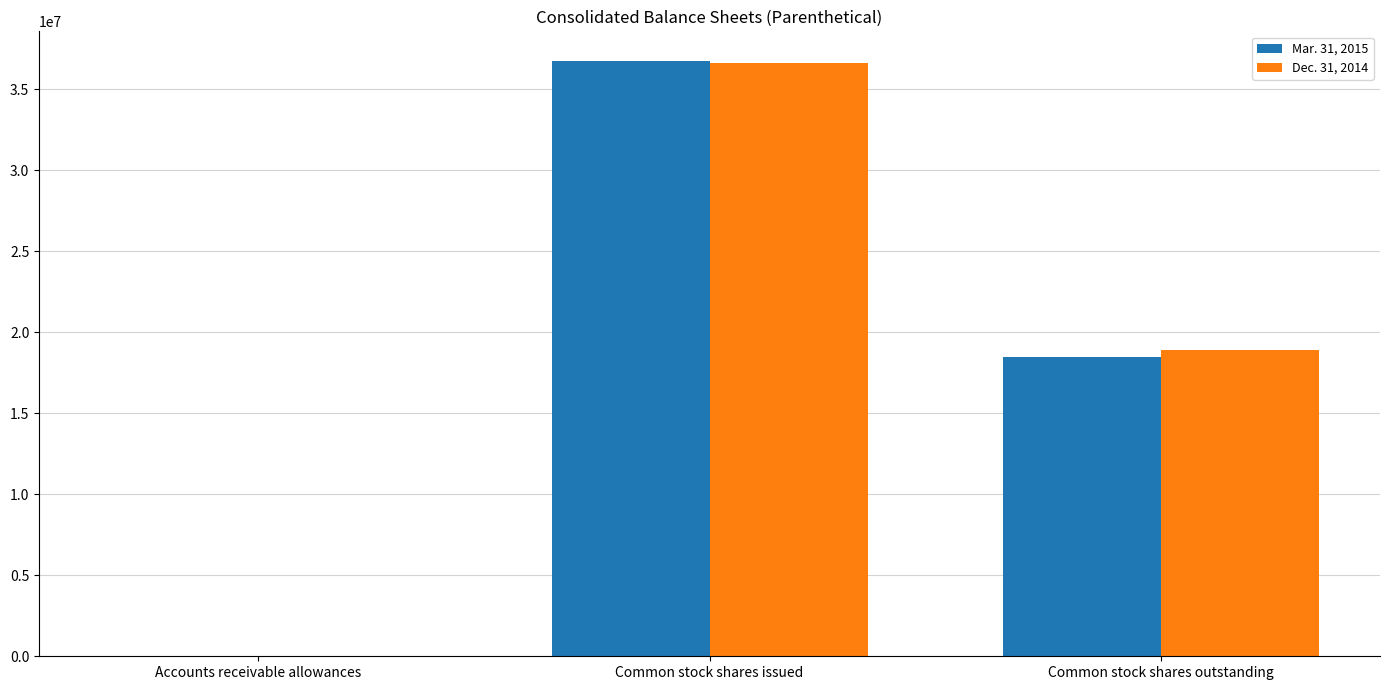

Reading left to right, list all the values displayed in this chart.

Mar. 31, 2015: Accounts receivable allowances=1128	Common stock shares issued=36740097	Common stock shares outstanding=18498978
Dec. 31, 2014: Accounts receivable allowances=2223	Common stock shares issued=36600166	Common stock shares outstanding=18926242